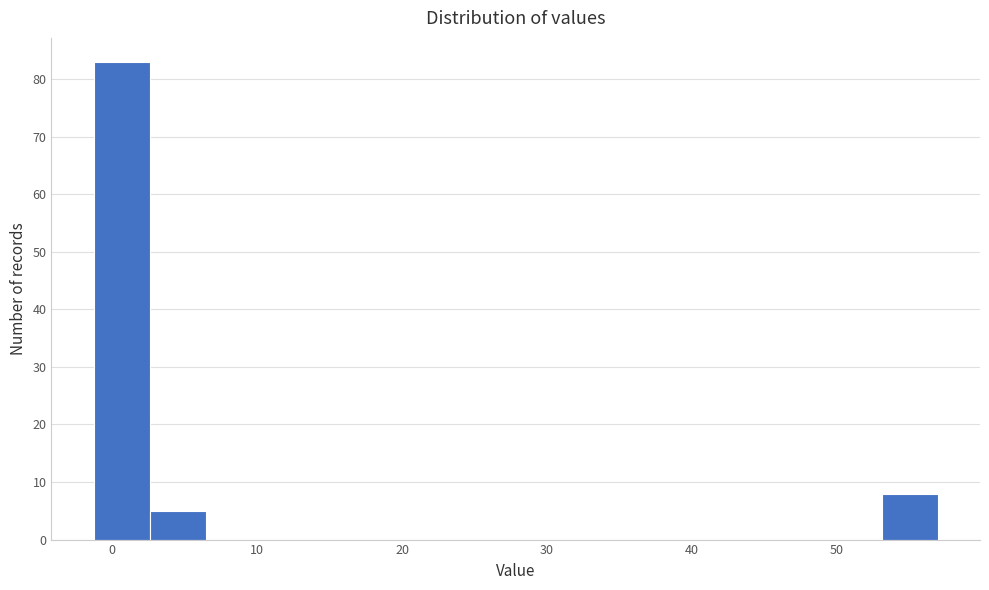

Read against the x-axis, roughly where is the centre of the tallest bar?

1